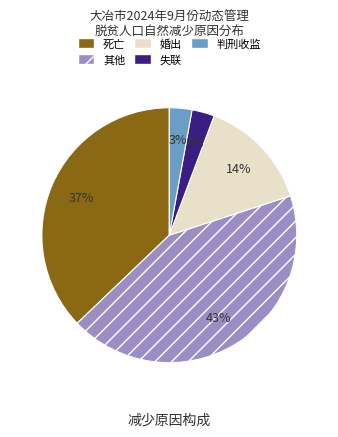

To the nearest percent, what is the difference between the 婚出 and 其他 slice percentages?

29%